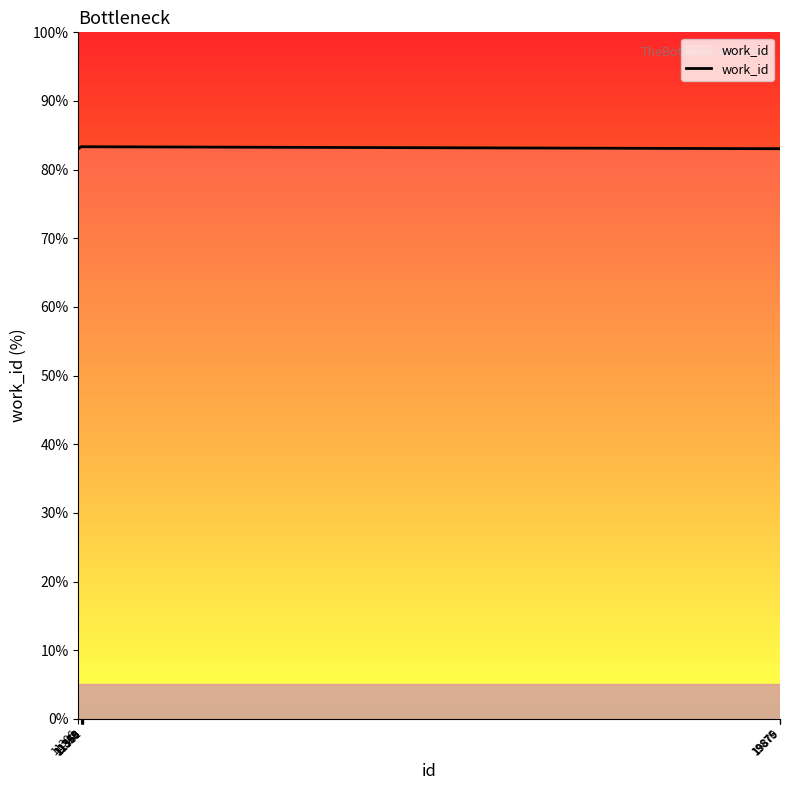

What is the maximum value shown in the chart?

83.3